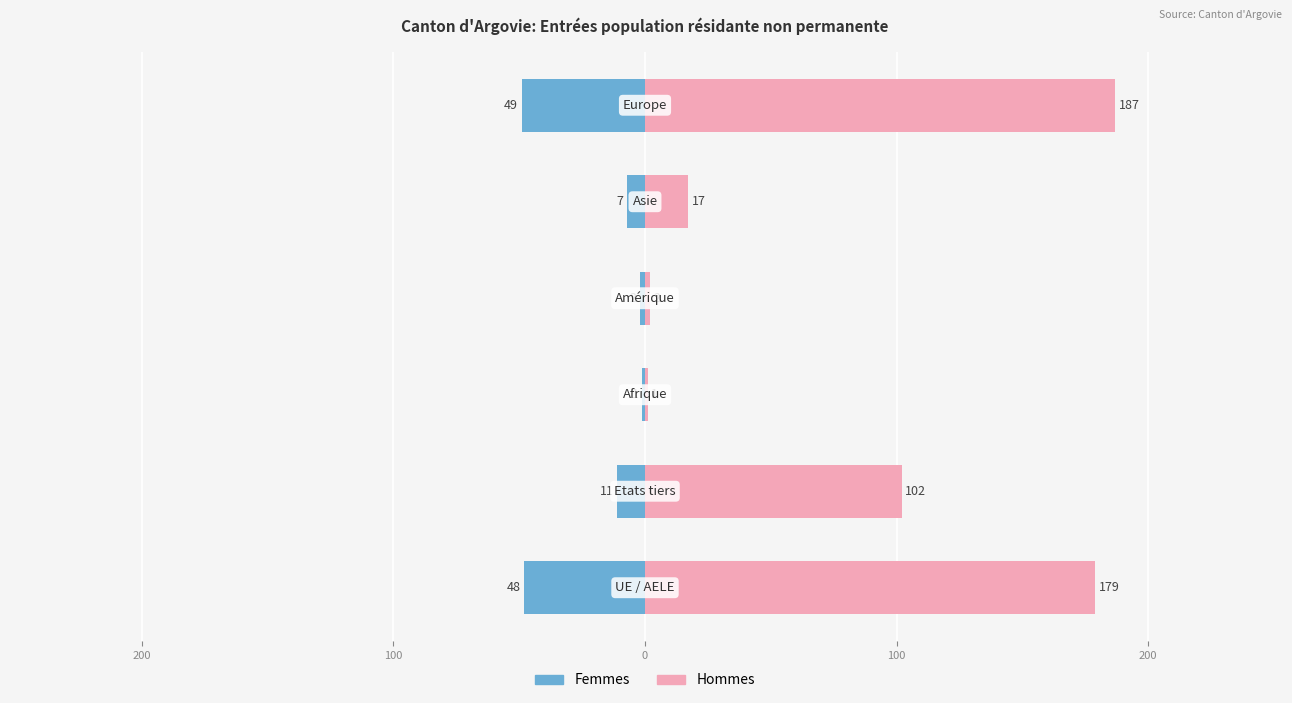

Count the number of categories in the chart.

6